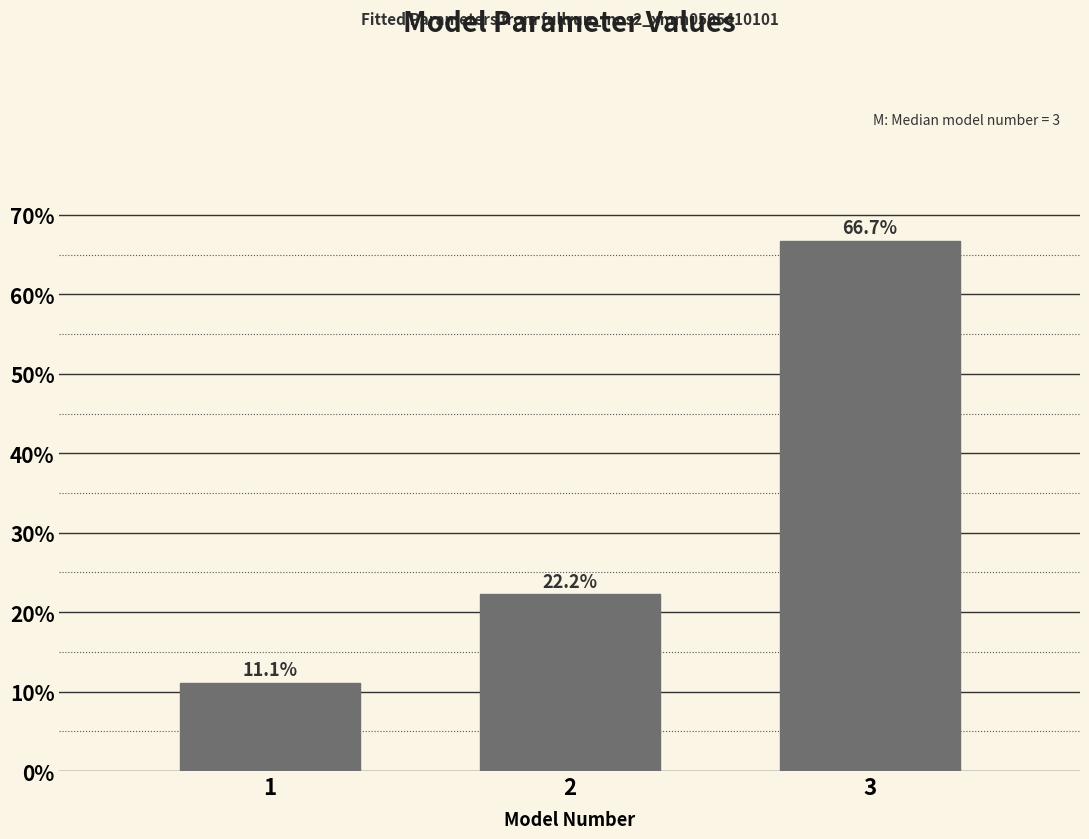

Reading left to right, list all the values displayed in this chart.

1=11.1	2=22.2	3=66.7